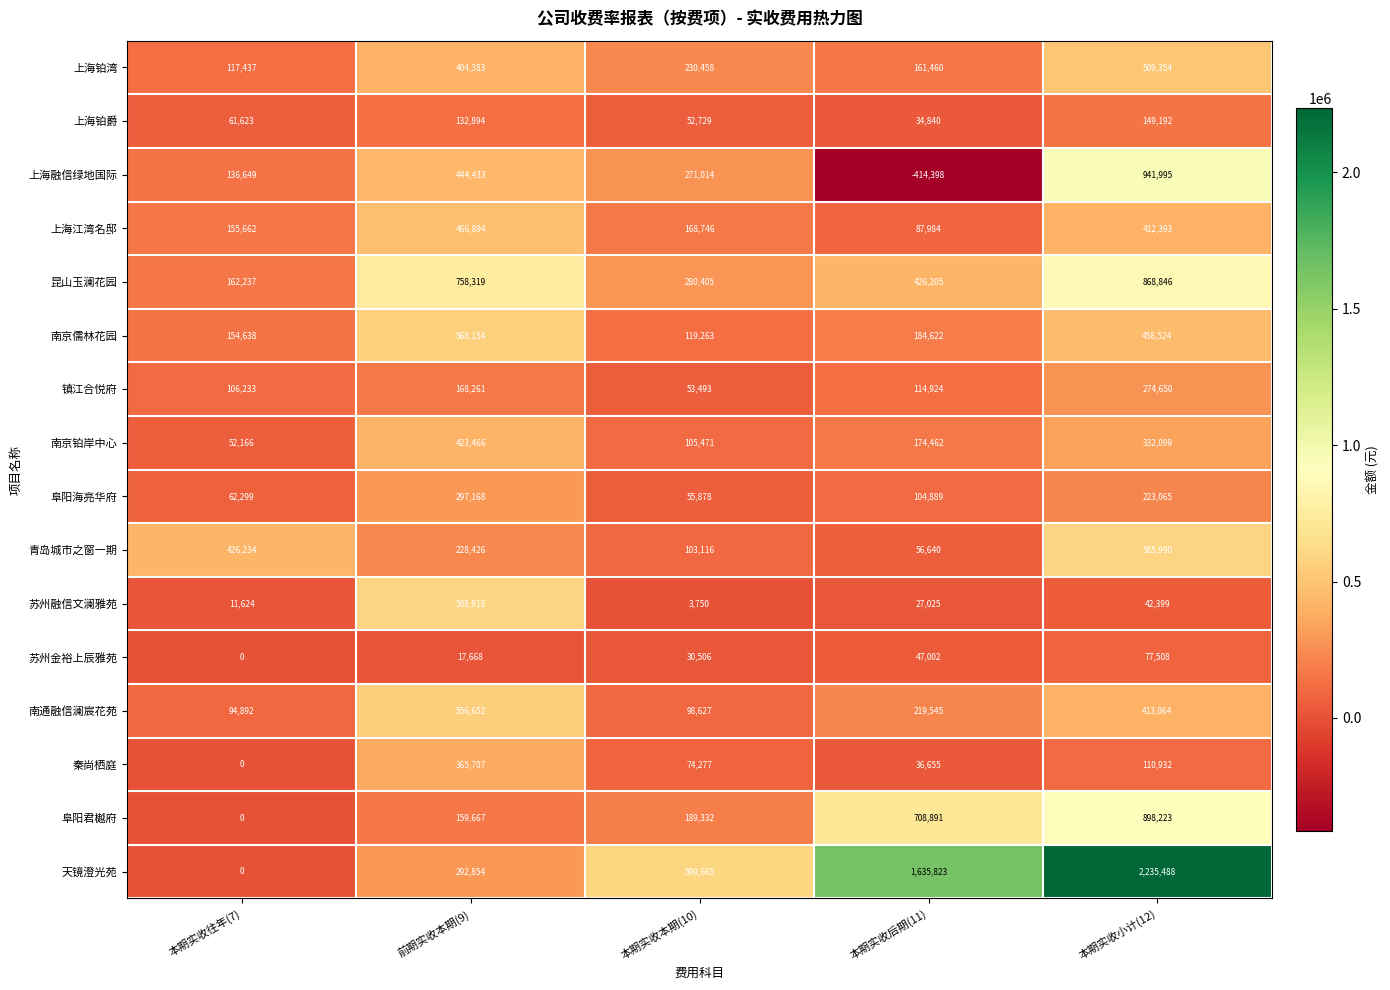

What is the approximate value of 上海江湾名邸 at 本期实收小计(12), to the nearest 10?

412390